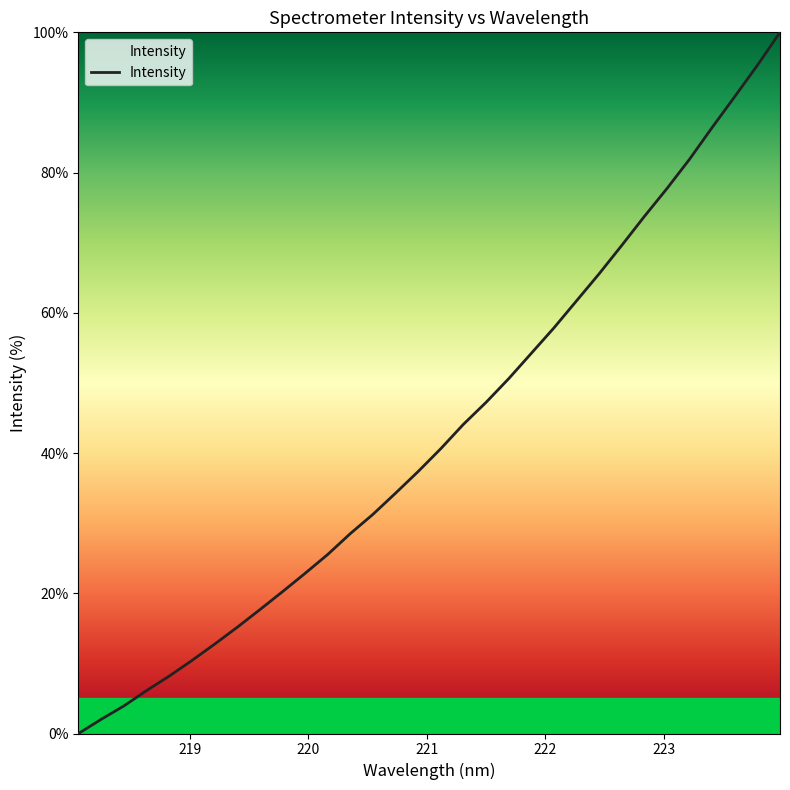

What is the difference between the maximum and minimum values?

100.0